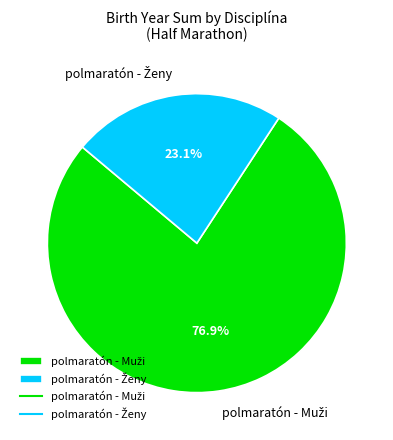

Does any single category account for the majority?

Yes